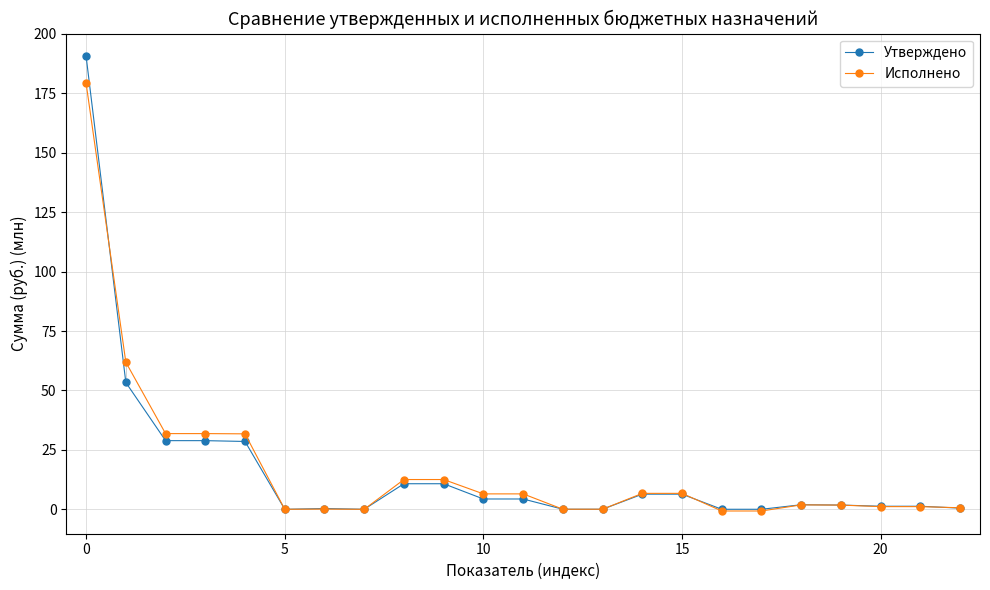

Which series has the largest range (max minus min)?

Утверждено